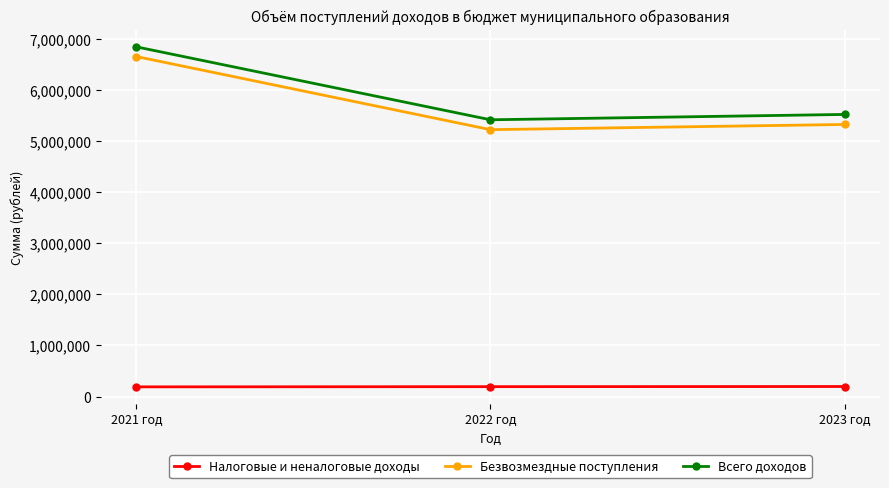

What is the approximate value of Налоговые и неналоговые доходы at 2021 год?

189375.0